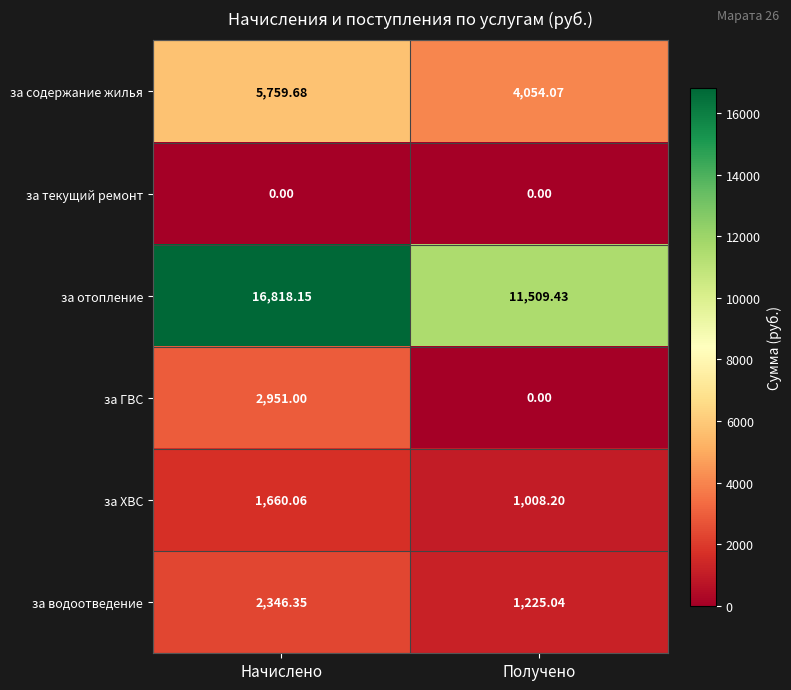

Rank the series at Начислено from lowest to highest value.

за текущий ремонт, за ХВС, за водоотведение, за ГВС, за содержание жилья, за отопление